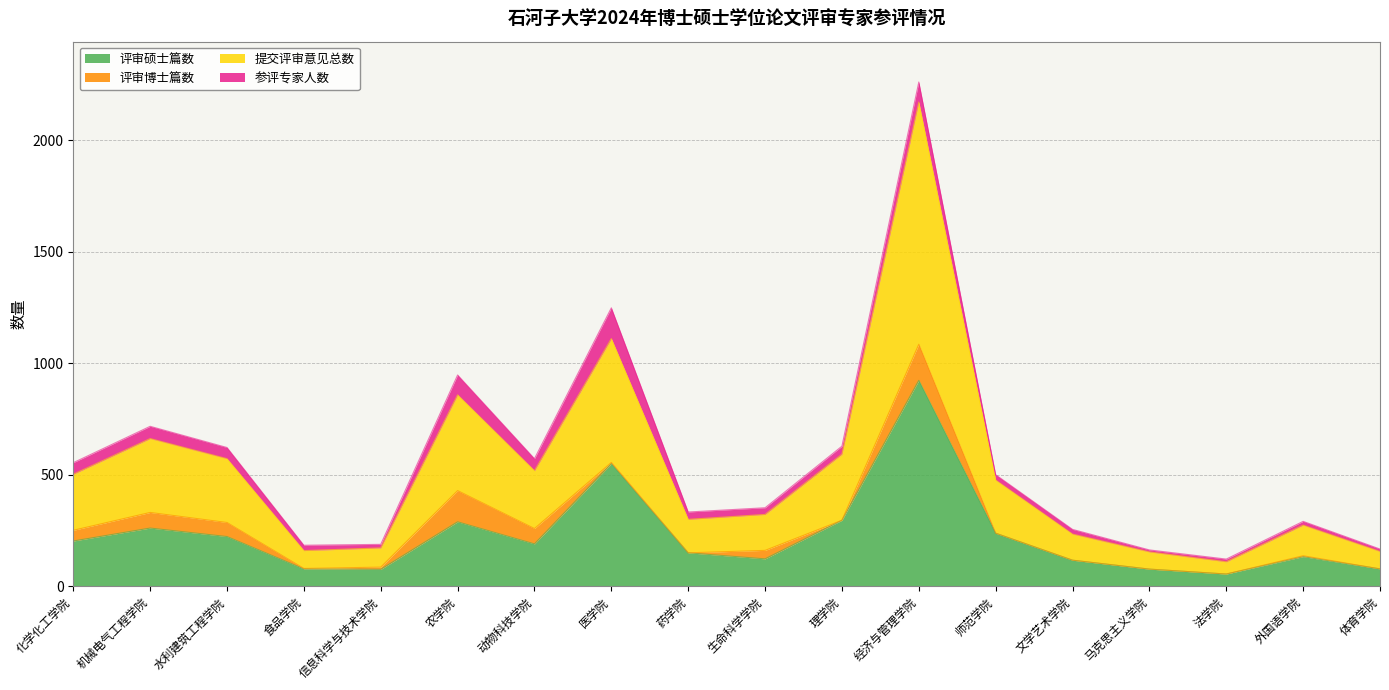

Is it true that 提交评审意见总数 equals 654 at 农学院?

False